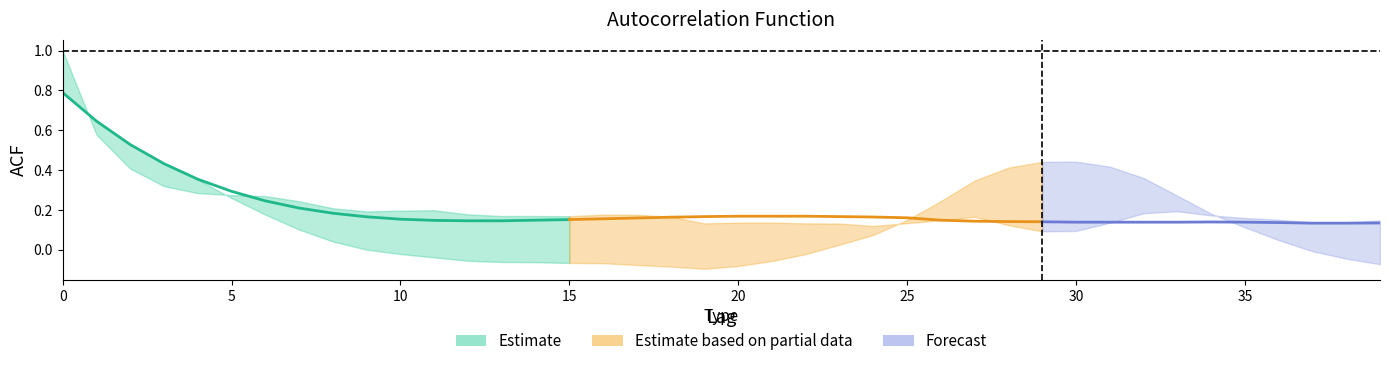

How many interior local valleys does the acf_shown series have?

6